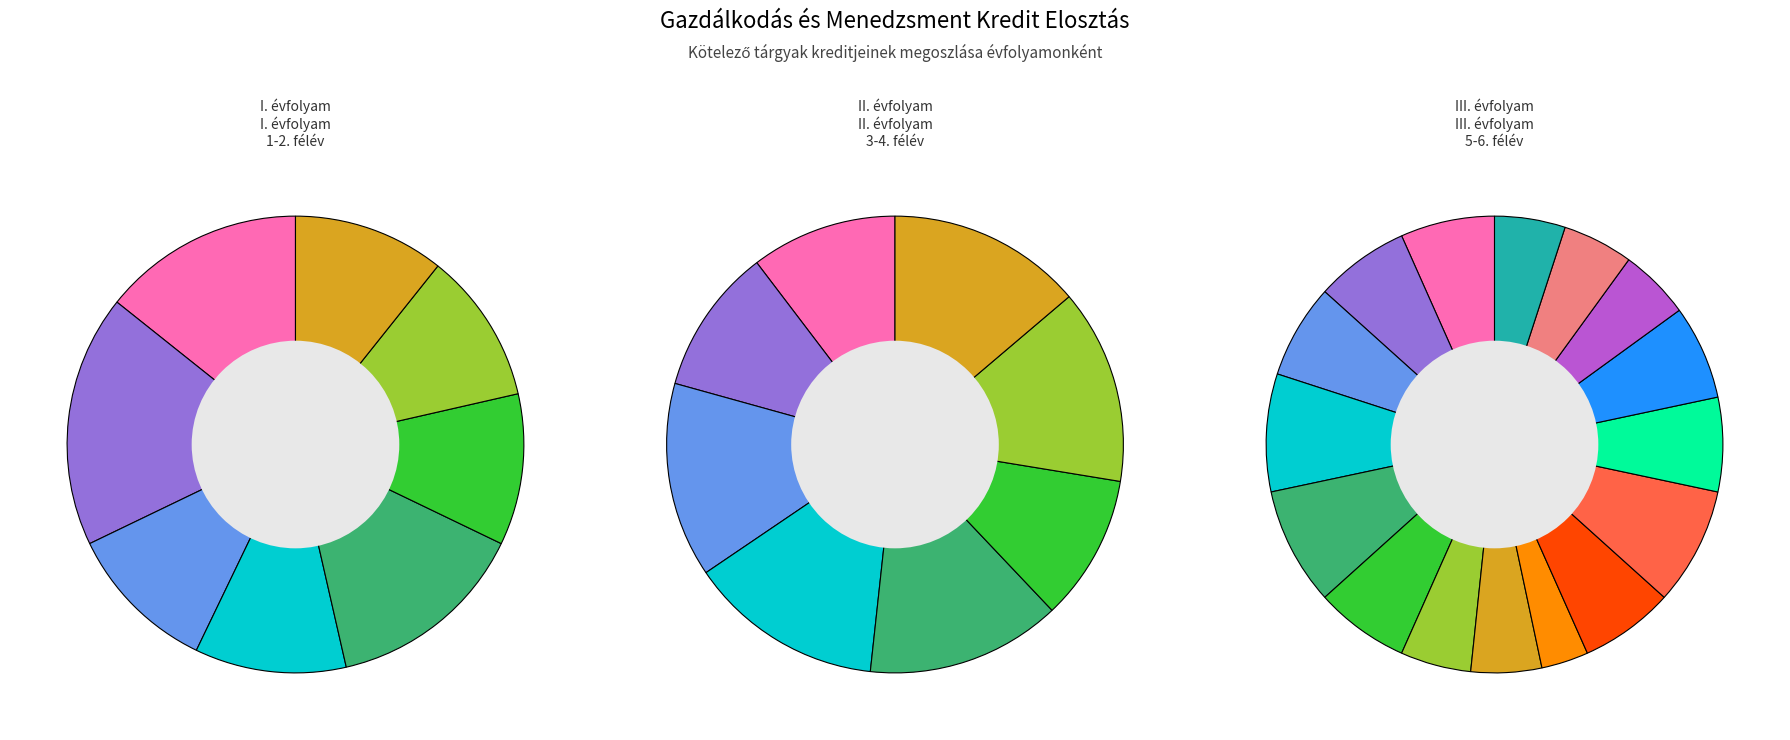

Combined, do Matematikai alapok II. and Emberi erőforrás menedzsment account for over 50%?

No